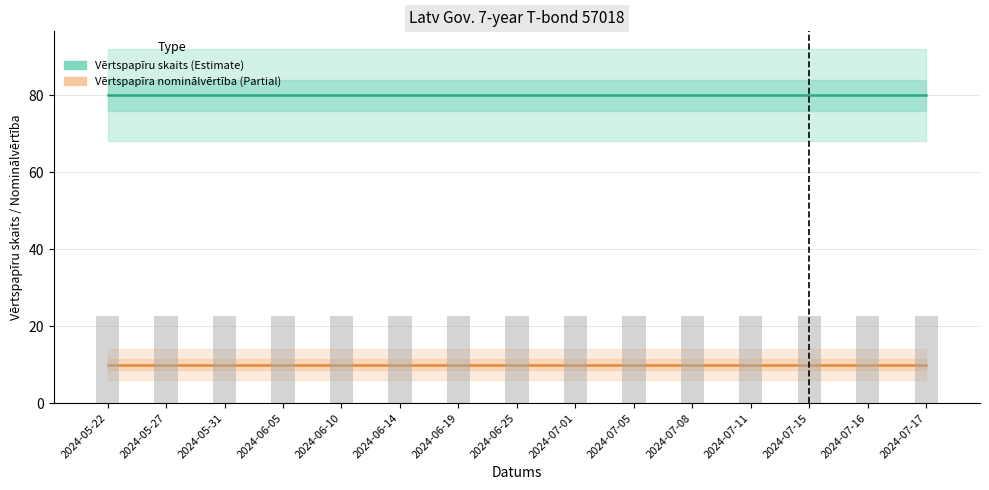

Reading right to left, list all the values displayed in this chart.

Vērtspapīru skaits: 2024-07-17=80	2024-07-16=80	2024-07-15=80	2024-07-11=80	2024-07-08=80	2024-07-05=80	2024-07-01=80	2024-06-25=80	2024-06-19=80	2024-06-14=80	2024-06-10=80	2024-06-05=80	2024-05-31=80	2024-05-27=80	2024-05-22=80
Vērtspapīra nominālvērtība: 2024-07-17=10	2024-07-16=10	2024-07-15=10	2024-07-11=10	2024-07-08=10	2024-07-05=10	2024-07-01=10	2024-06-25=10	2024-06-19=10	2024-06-14=10	2024-06-10=10	2024-06-05=10	2024-05-31=10	2024-05-27=10	2024-05-22=10